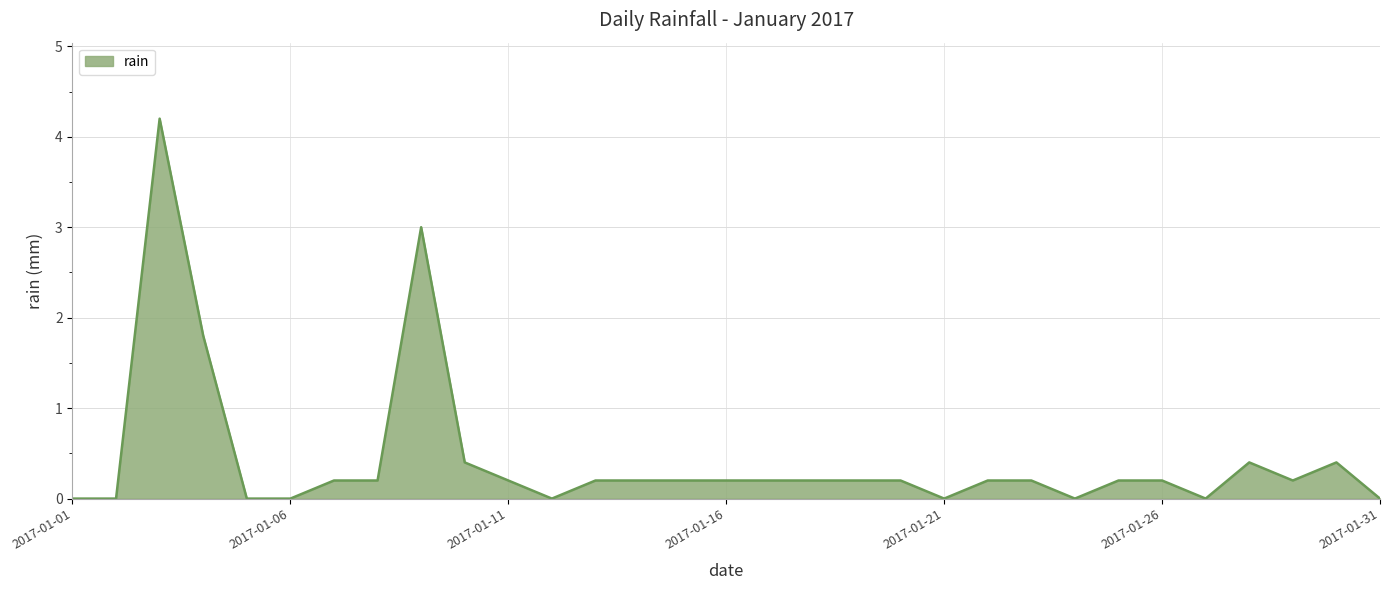

At which category does the chart reach its peak across all series?

2017-01-03